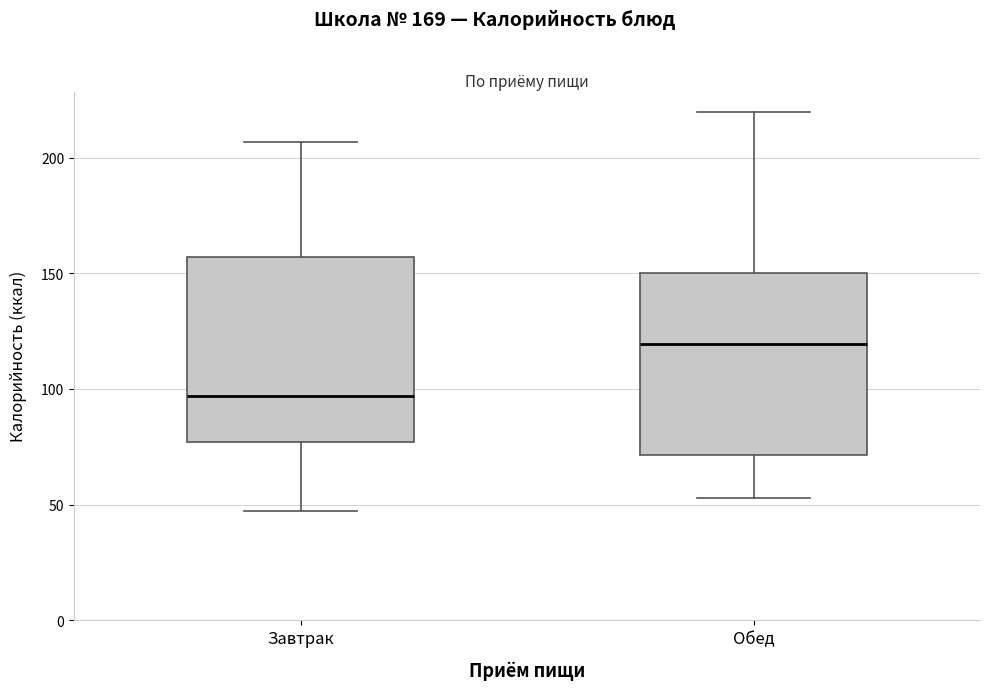

Reading left to right, read every box against the y-axis: the position of its median line, the range the box covers, and the ends of its whiskers. The values are not printed on the chart, so give them approximately, as read against the axis.

Завтрак: median 95, box 75 to 155, whiskers 45 to 205
Обед: median 120, box 70 to 150, whiskers 55 to 220